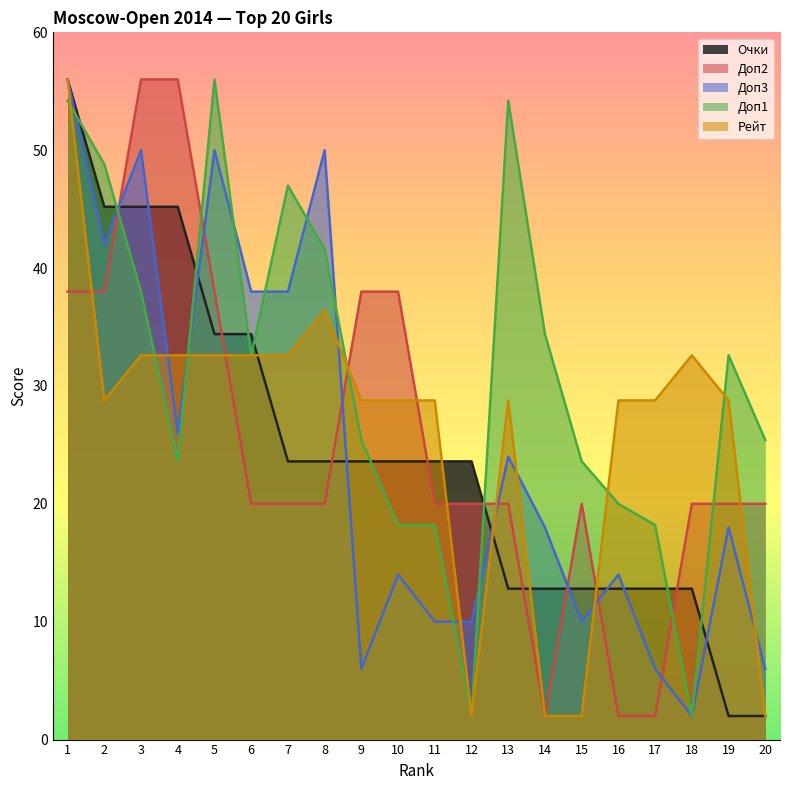

What is the approximate value of Рейт at 9?

28.8